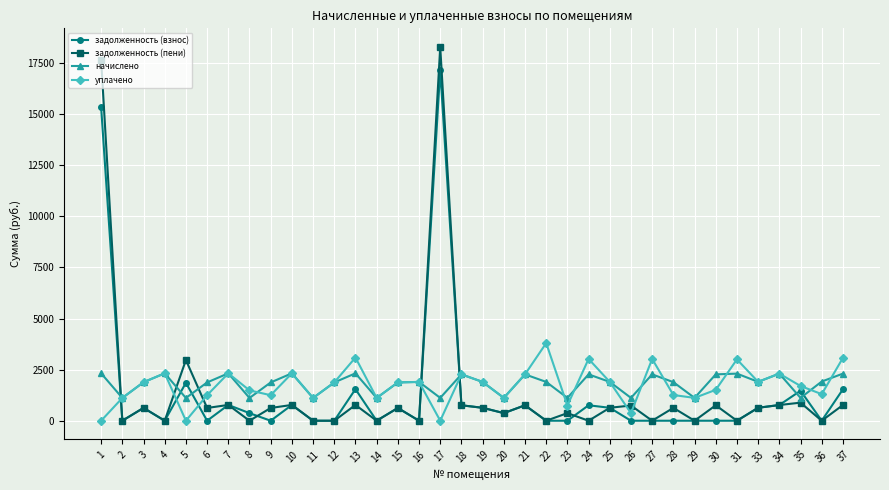

What is the average value of the задолженность (взнос) series?

1316.2